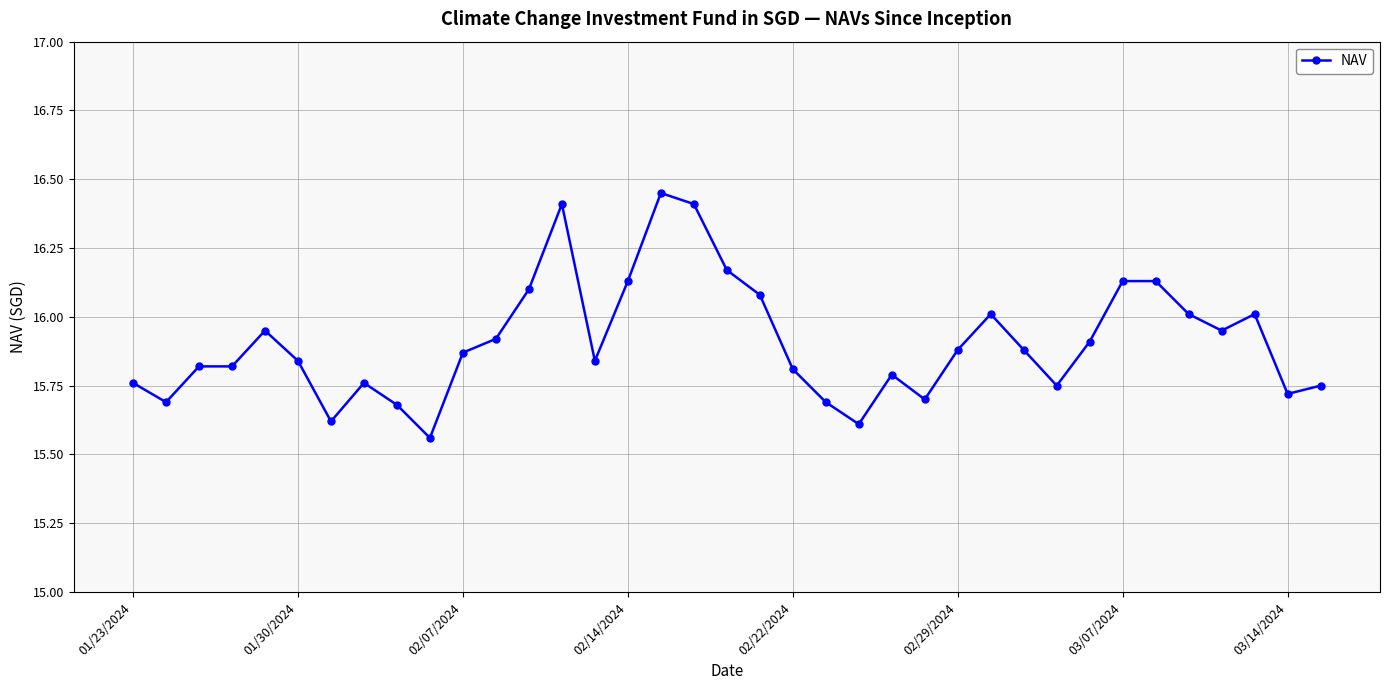

What is the sum of all values?

588.6